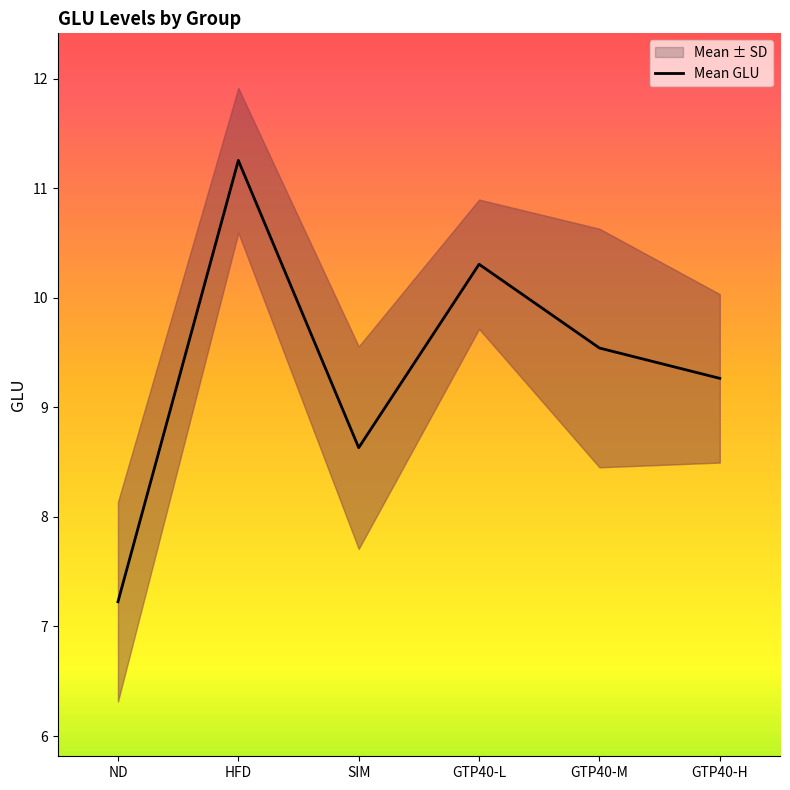

What is the greatest value displayed?

11.3